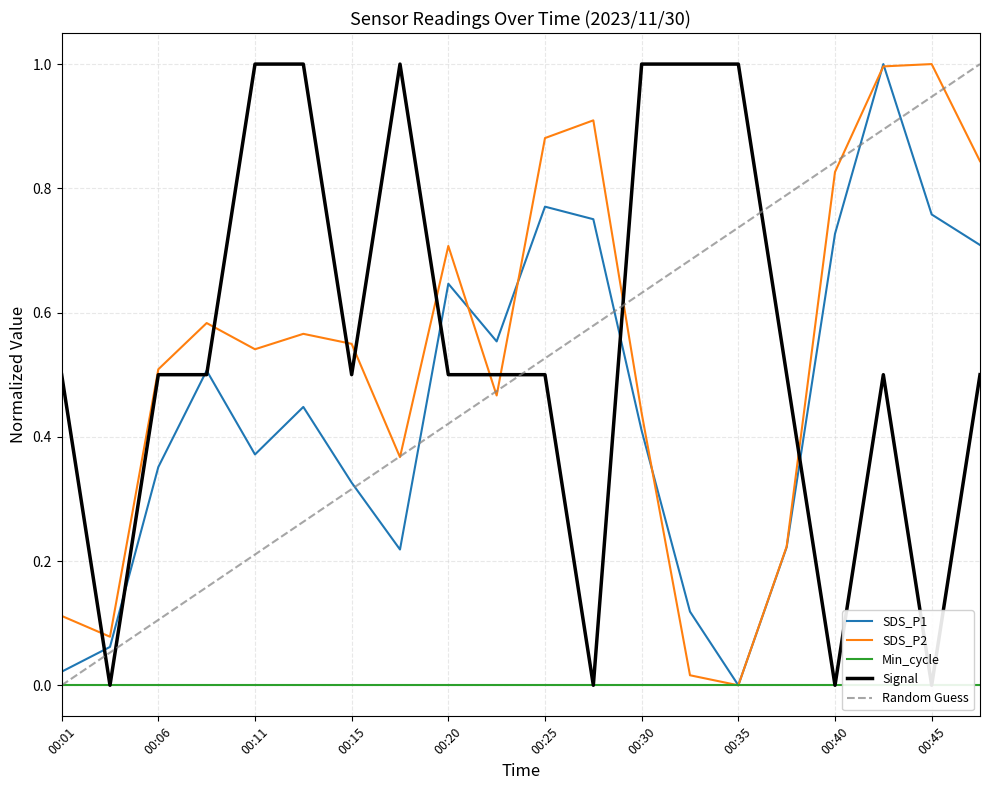

How many lines are shown in the chart?

5